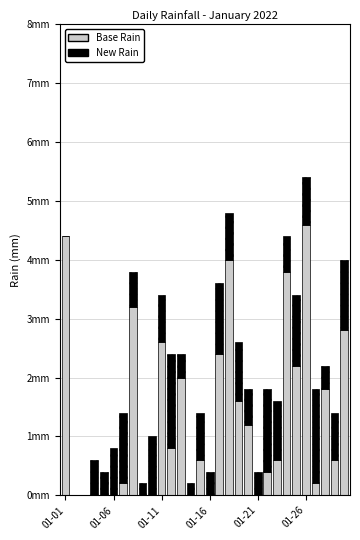

What are all the series names shown in the legend?

Base Rain, New Rain